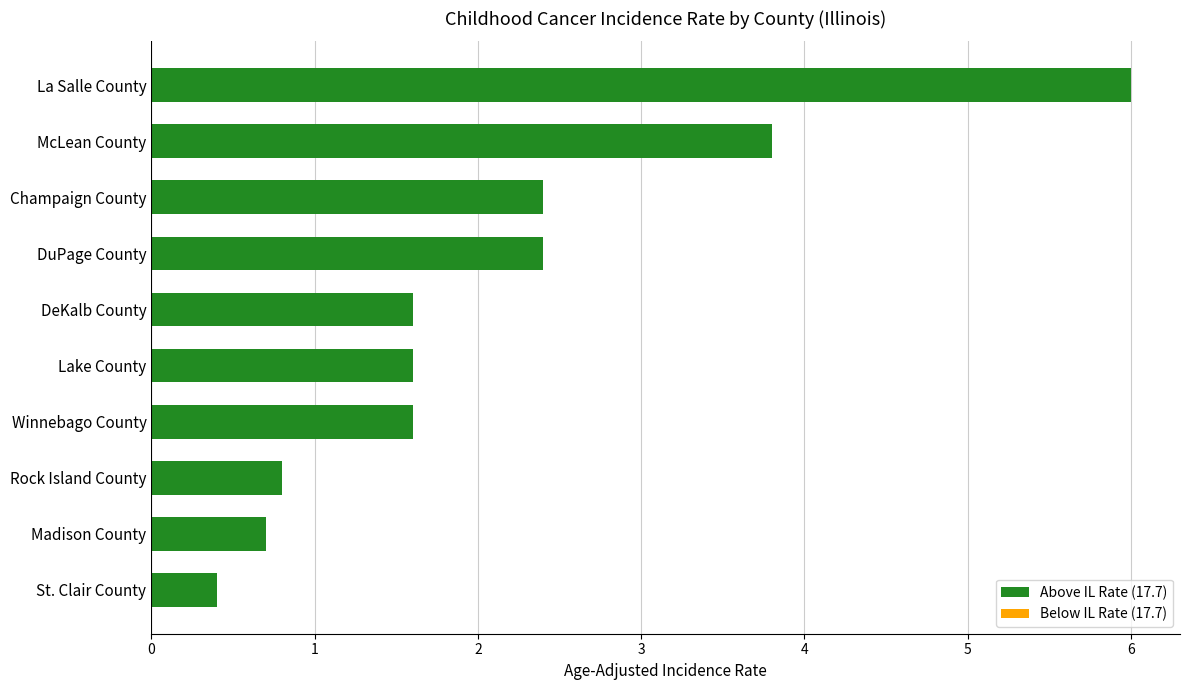

What is the minimum value shown in the chart?

0.4